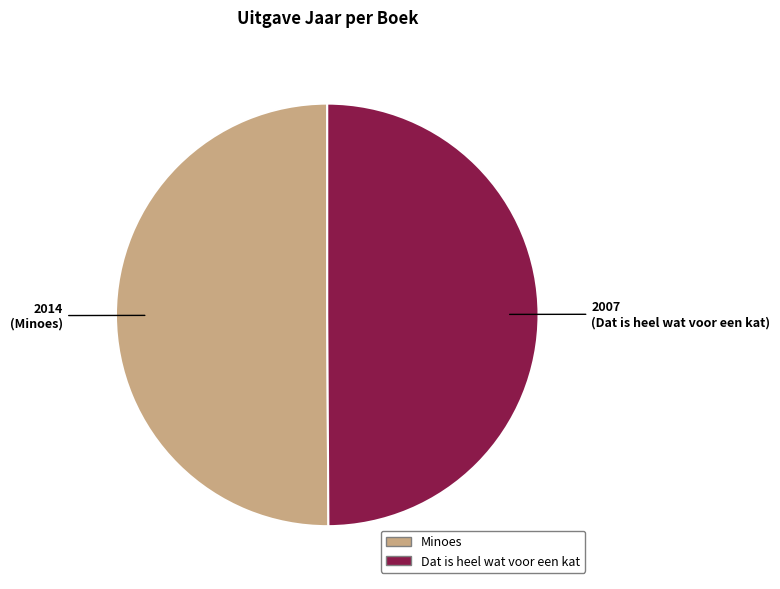

Do Minoes and Dat is heel wat voor een kat together represent more than half of the pie?

Yes